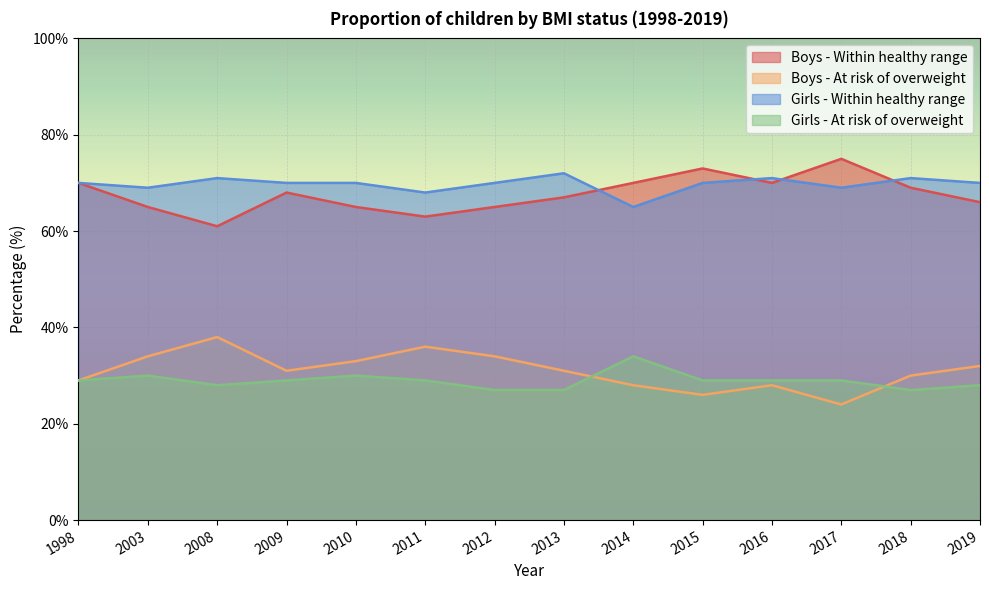

Reading right to left, transcribe all the data shown in this chart.

Boys - Within healthy range: 2019=66	2018=69	2017=75	2016=70	2015=73	2014=70	2013=67	2012=65	2011=63	2010=65	2009=68	2008=61	2003=65	1998=70
Boys - At risk of overweight: 2019=32	2018=30	2017=24	2016=28	2015=26	2014=28	2013=31	2012=34	2011=36	2010=33	2009=31	2008=38	2003=34	1998=29
Girls - Within healthy range: 2019=70	2018=71	2017=69	2016=71	2015=70	2014=65	2013=72	2012=70	2011=68	2010=70	2009=70	2008=71	2003=69	1998=70
Girls - At risk of overweight: 2019=28	2018=27	2017=29	2016=29	2015=29	2014=34	2013=27	2012=27	2011=29	2010=30	2009=29	2008=28	2003=30	1998=29